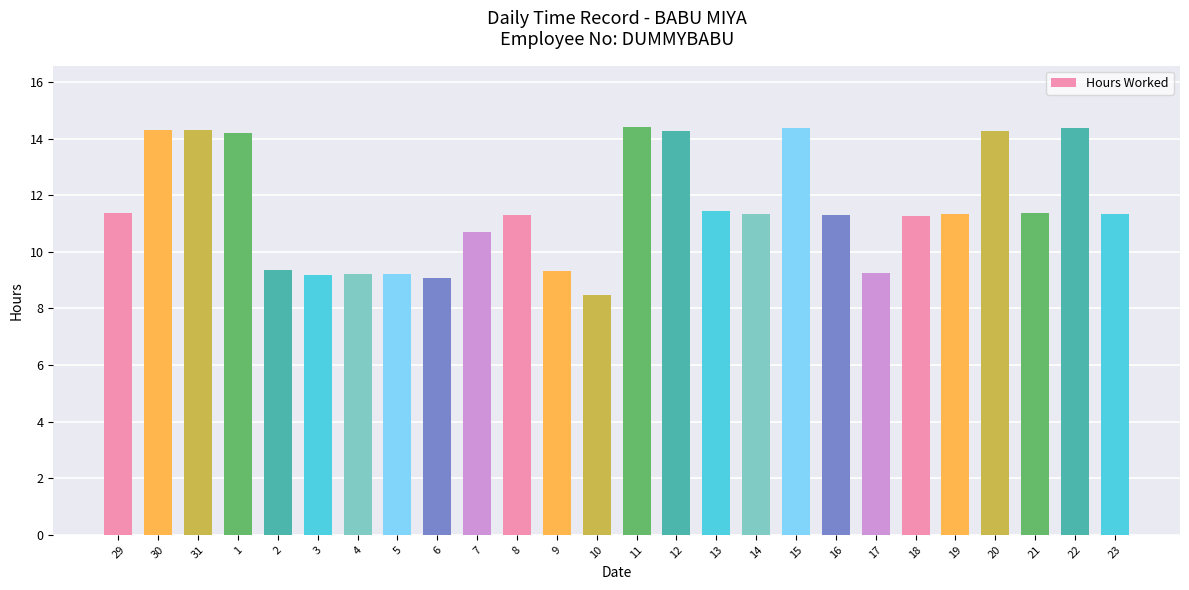

What is the label of the 25th bar from the left?

22